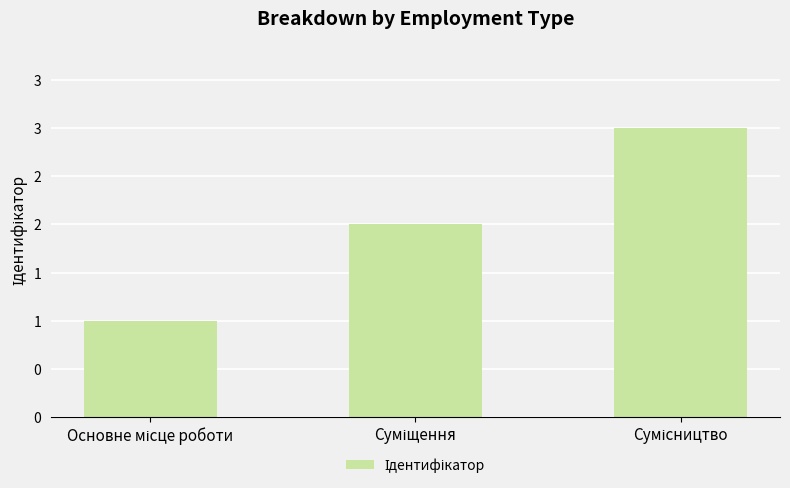

Are the bars horizontal?

No